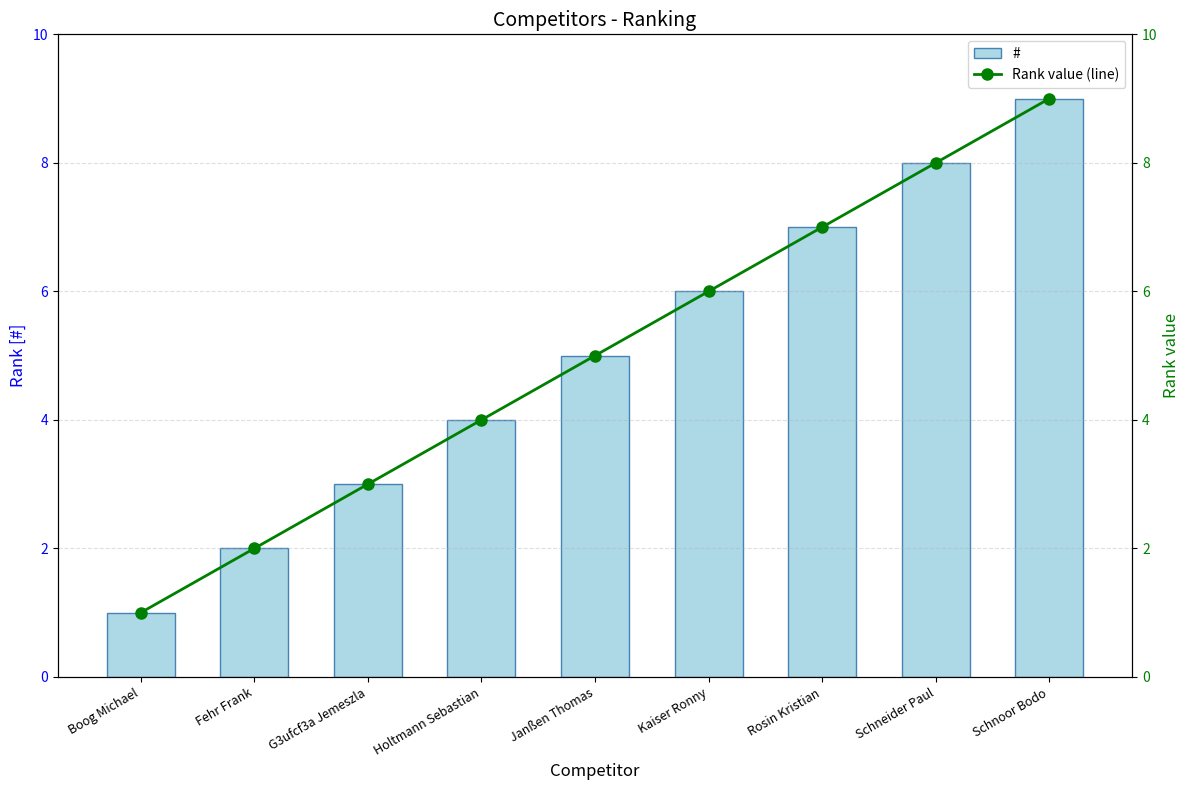

True or false: Rank value (line) has a value of 4 at Holtmann Sebastian.

True